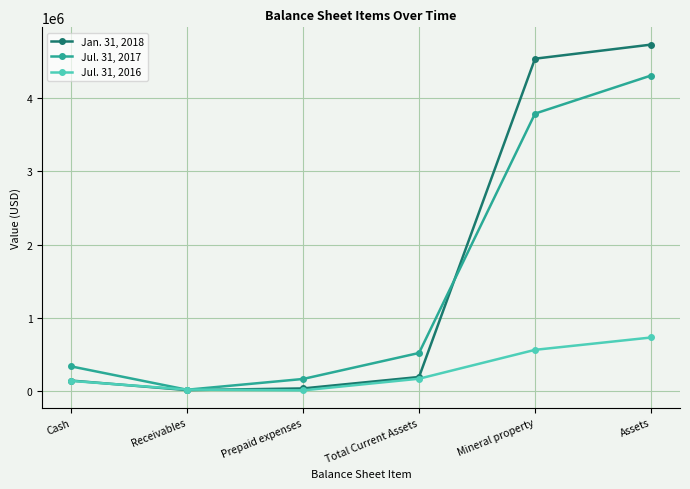

At how many categories does at least one series exceed 420519?

3